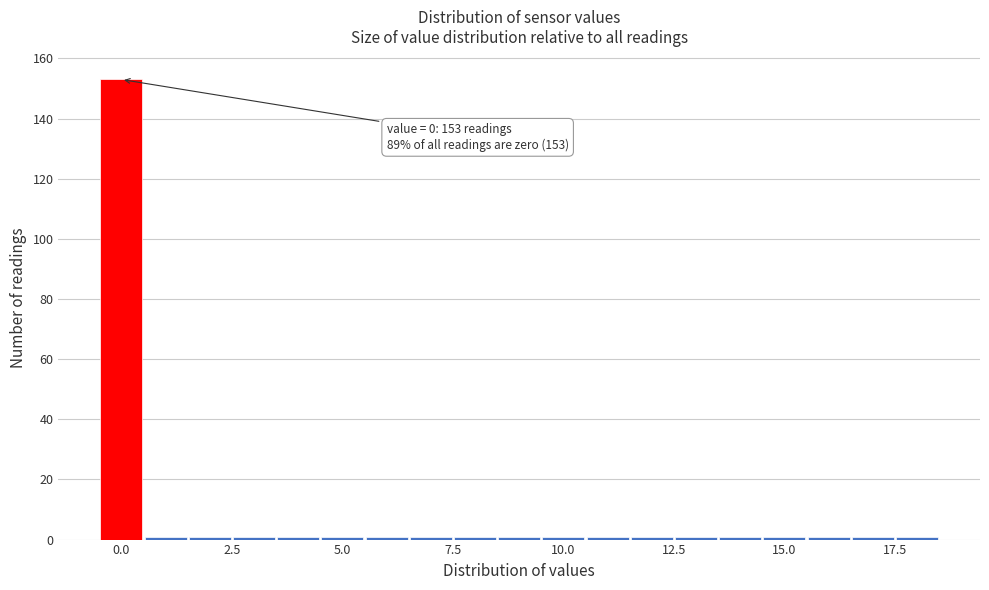

Read against the x-axis, roughly where is the centre of the tallest bar?

0.0